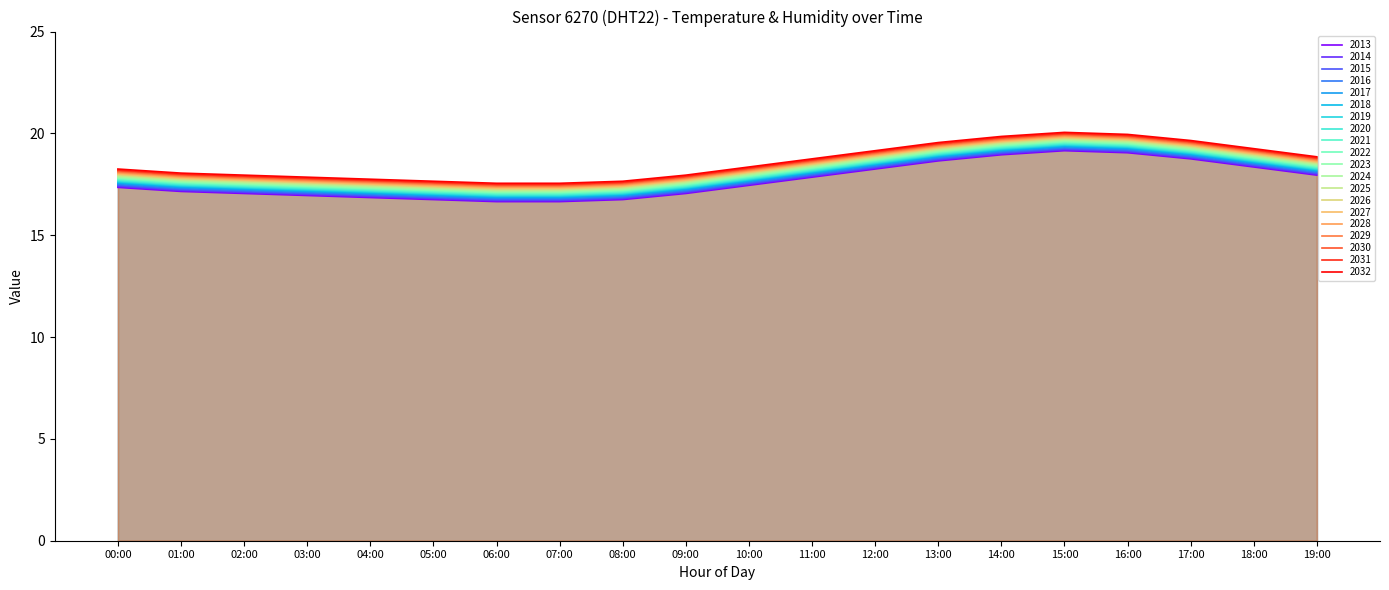

What is the difference between the second highest and minimum values?

2.4